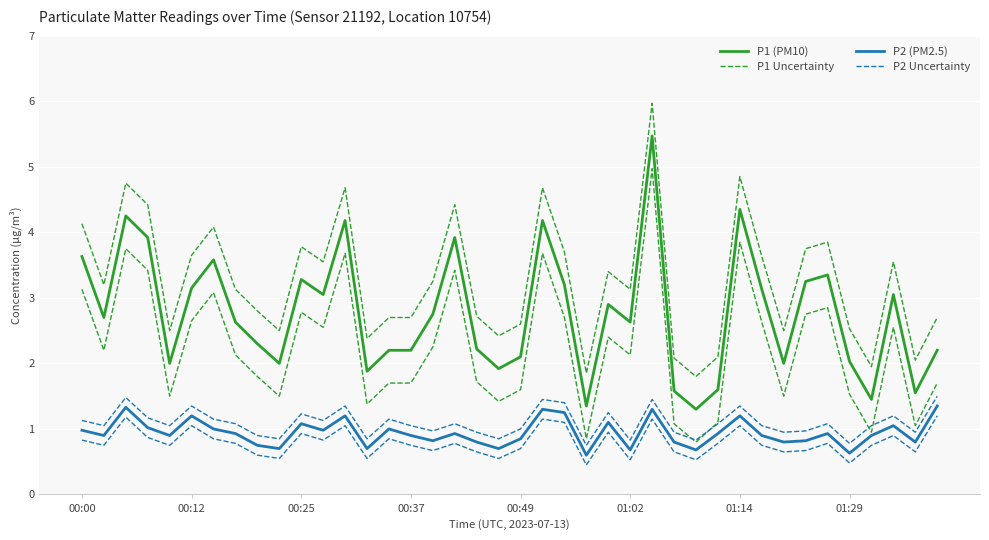

At how many categories does at least one series exceed 3?

22